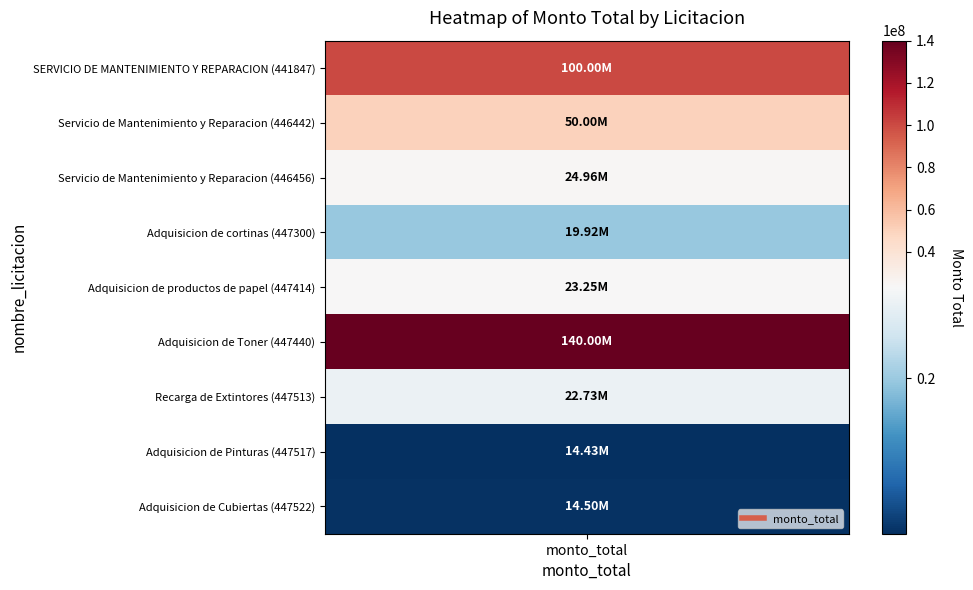

At which label does the data first exceed 23250000?

SERVICIO DE MANTENIMIENTO Y REPARACION (441847)